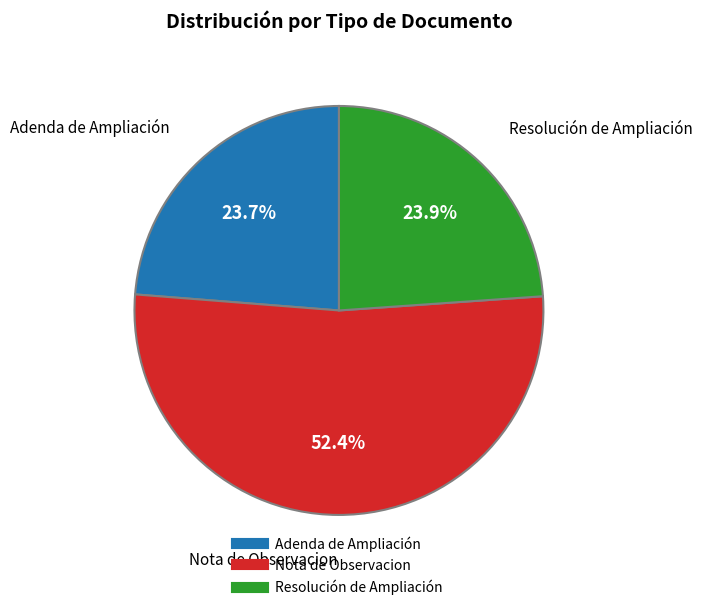

How many slices are in this pie chart?

3